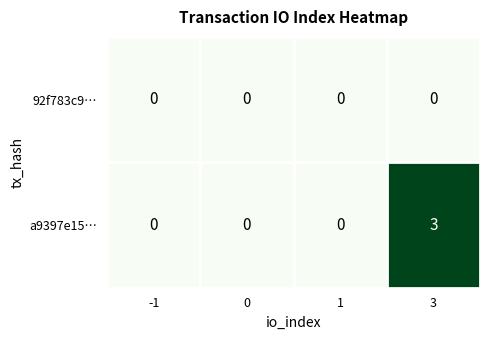

Which series has the widest spread of values?

a9397e15…